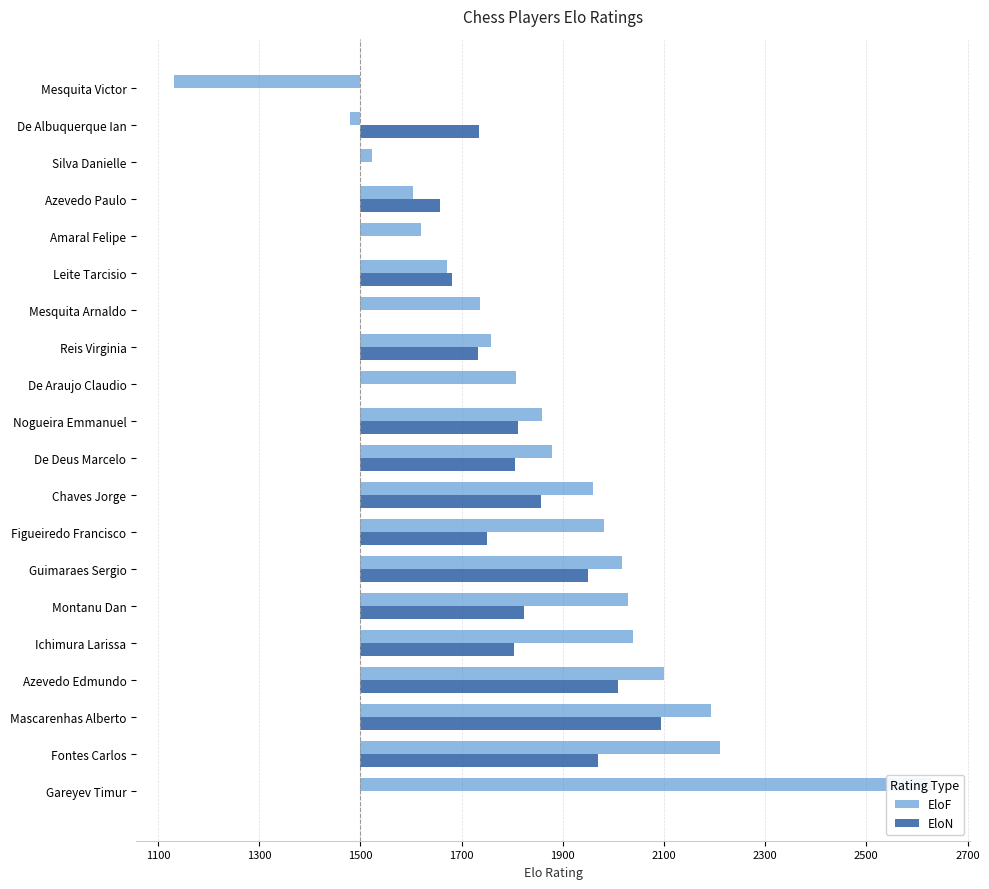

Which series has the largest range (max minus min)?

EloF